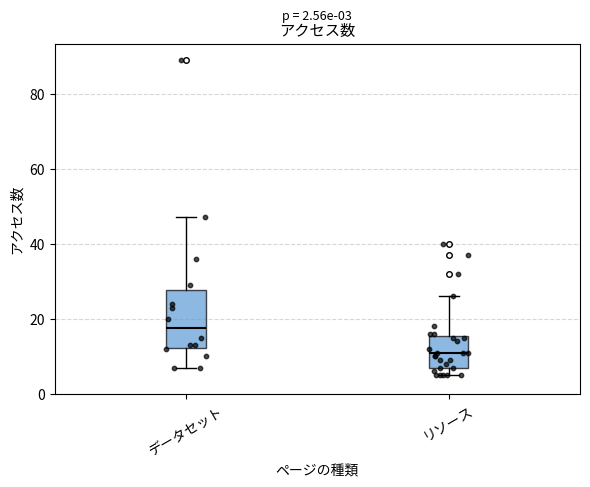

Which box is the tallest, from its lower edge to its upper edge?

データセット